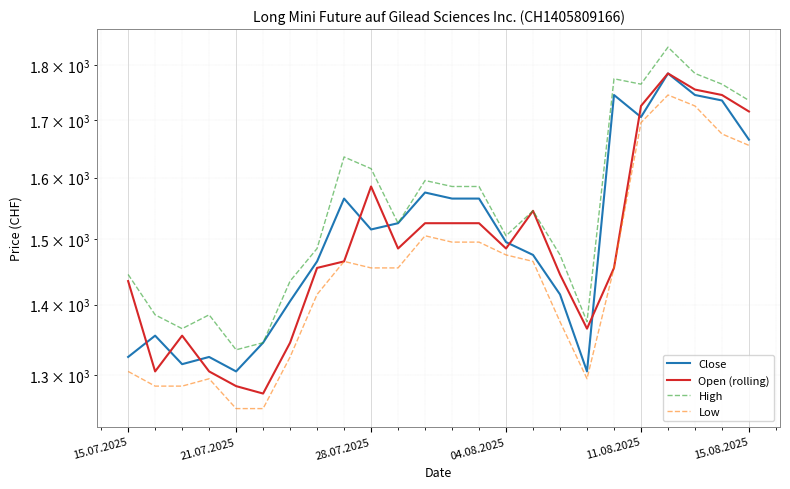

What is the maximum value for High?

1835